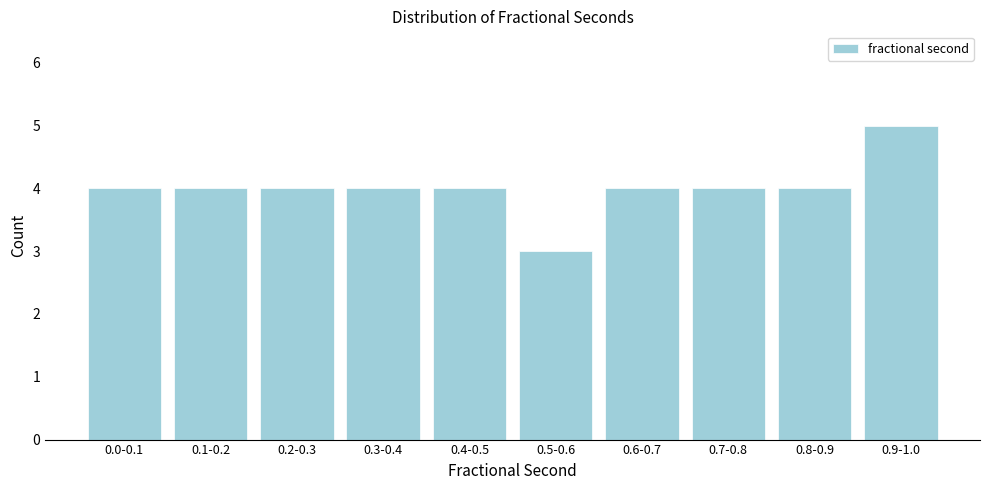

Reading left to right, list all the values displayed in this chart.

0.0-0.1=4	0.1-0.2=4	0.2-0.3=4	0.3-0.4=4	0.4-0.5=4	0.5-0.6=3	0.6-0.7=4	0.7-0.8=4	0.8-0.9=4	0.9-1.0=5